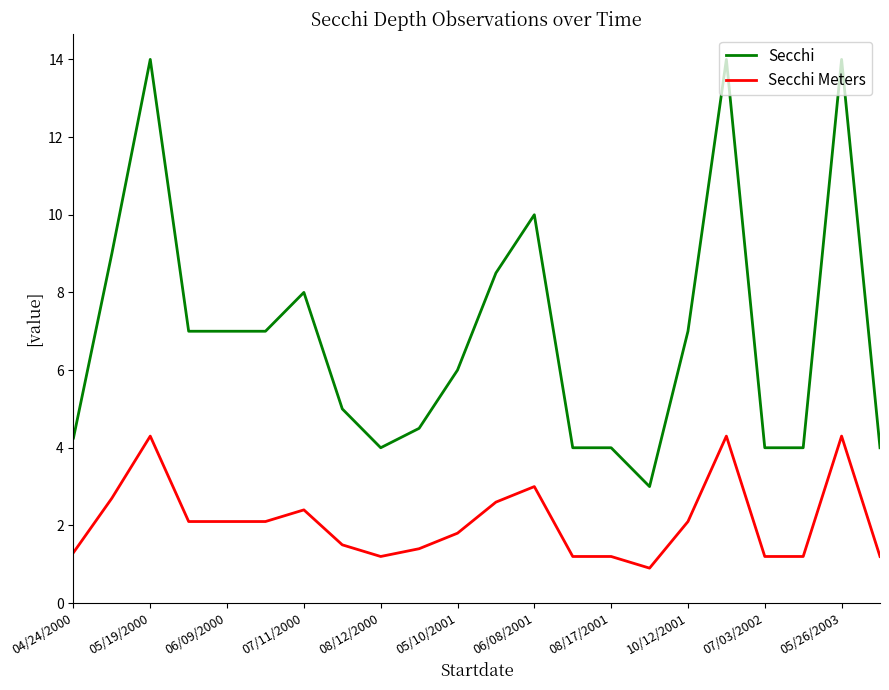

What is the greatest value displayed?

14.0